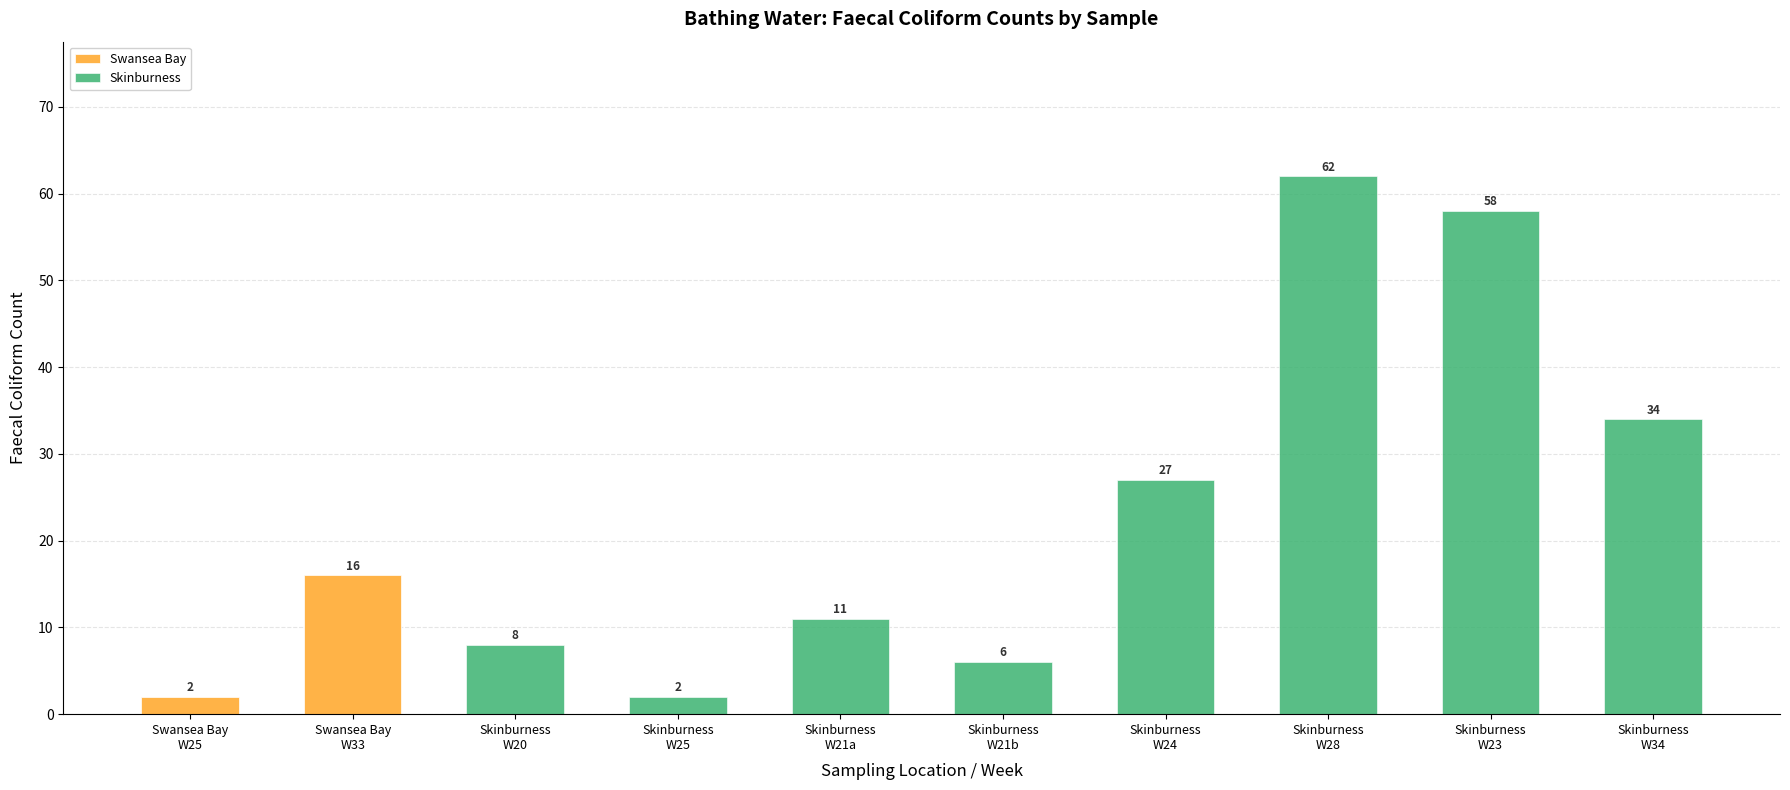

How many positive values does the Swansea Bay series have?

2